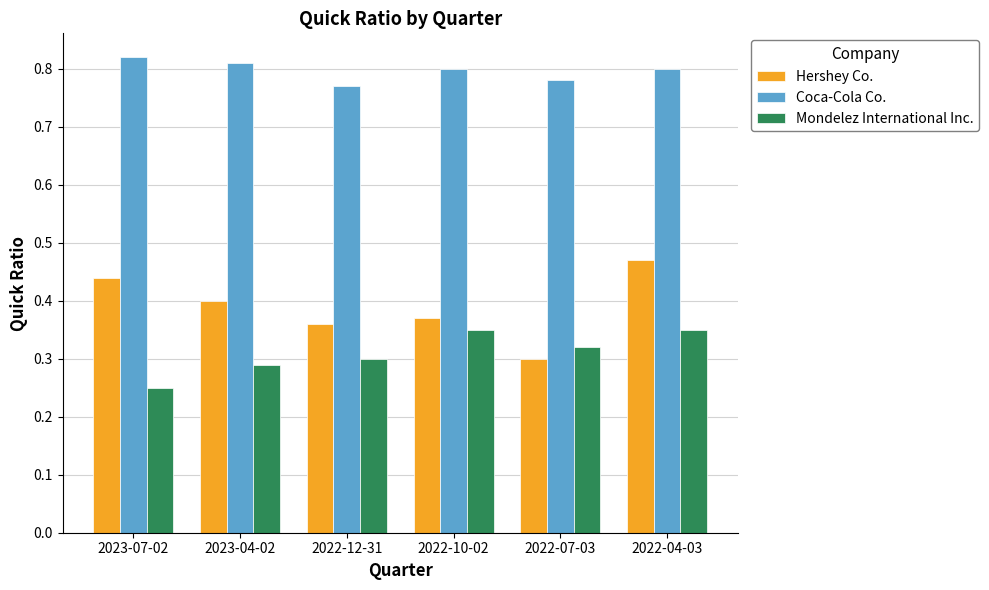

What is the difference between the maximum and second lowest values in the Mondelez International Inc. series?

0.1